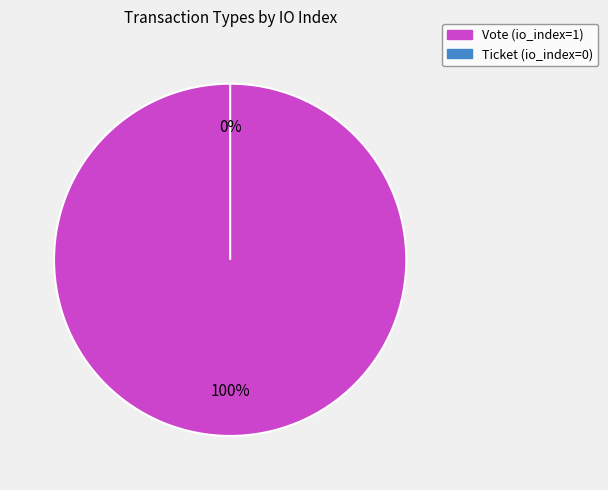

To the nearest percent, what is the combined percentage of Vote and Ticket?

100%